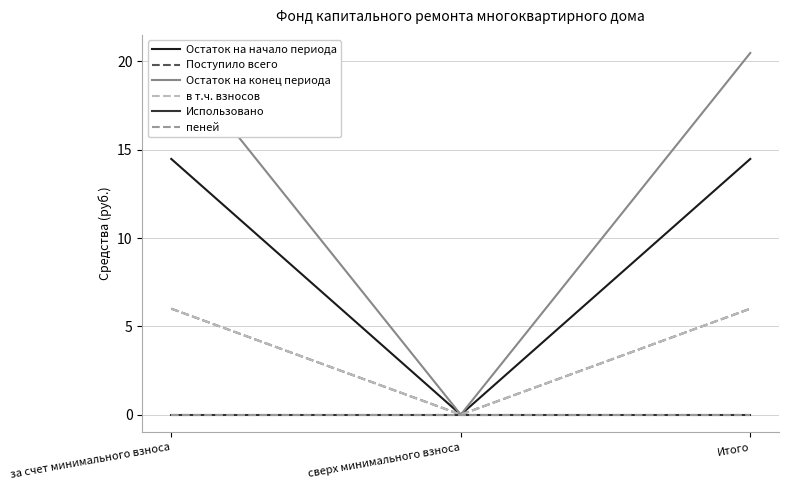

At which label does Остаток на конец периода reach its minimum?

сверх минимального взноса